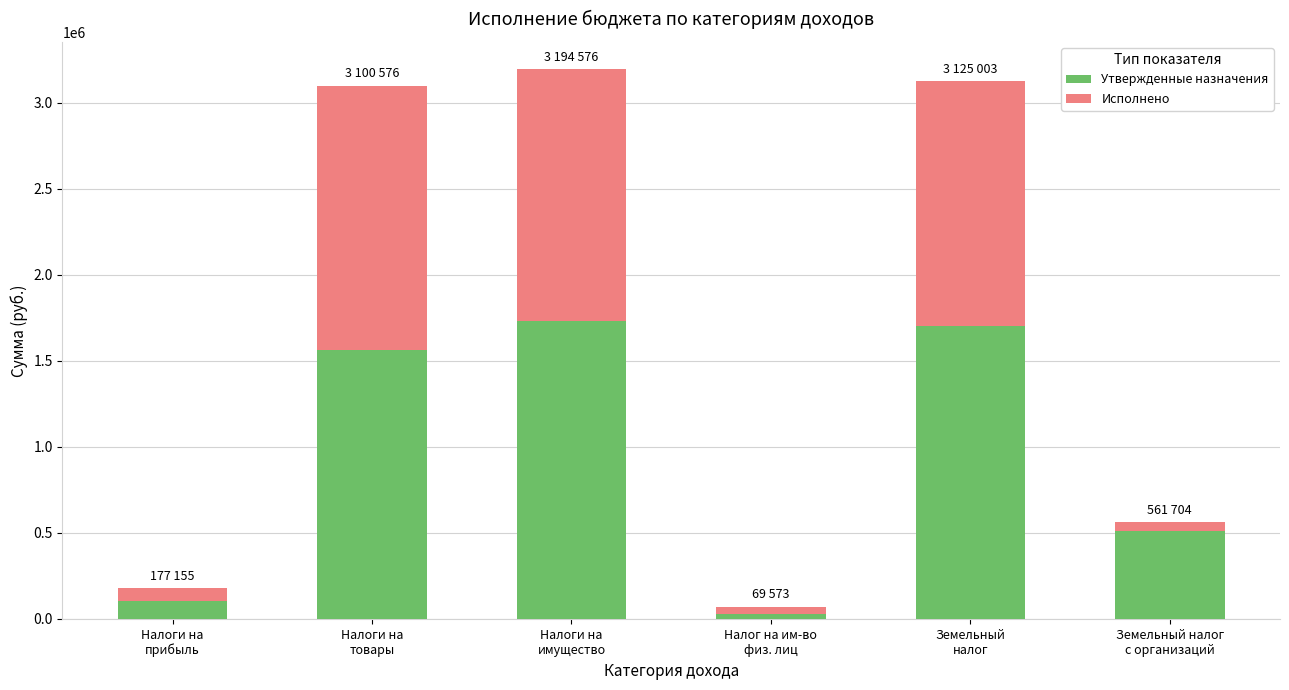

What is the maximum value for Утвержденные назначения?

1730000.0